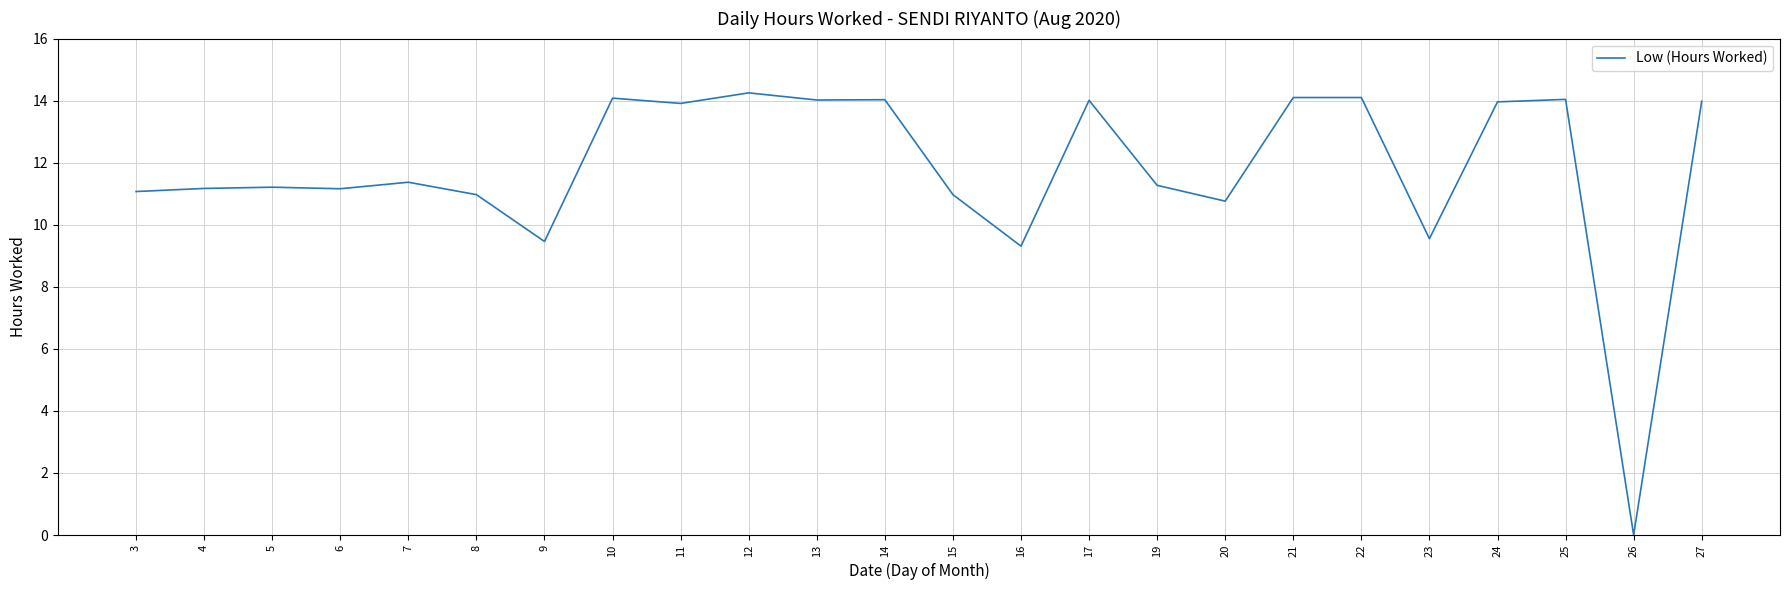

What is the difference between the values at 14 and 4?

2.9